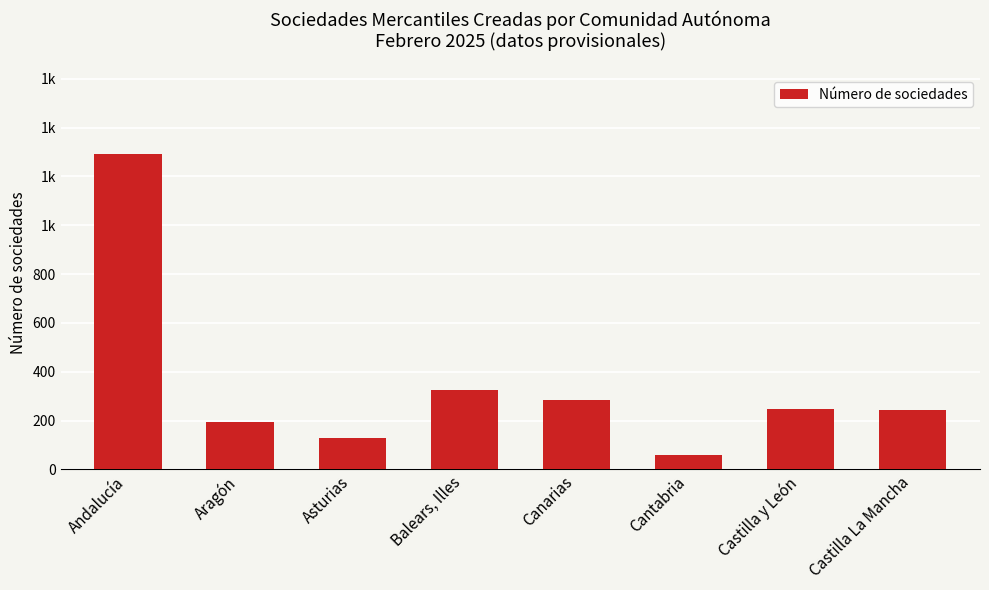

What is the greatest value displayed?

1292